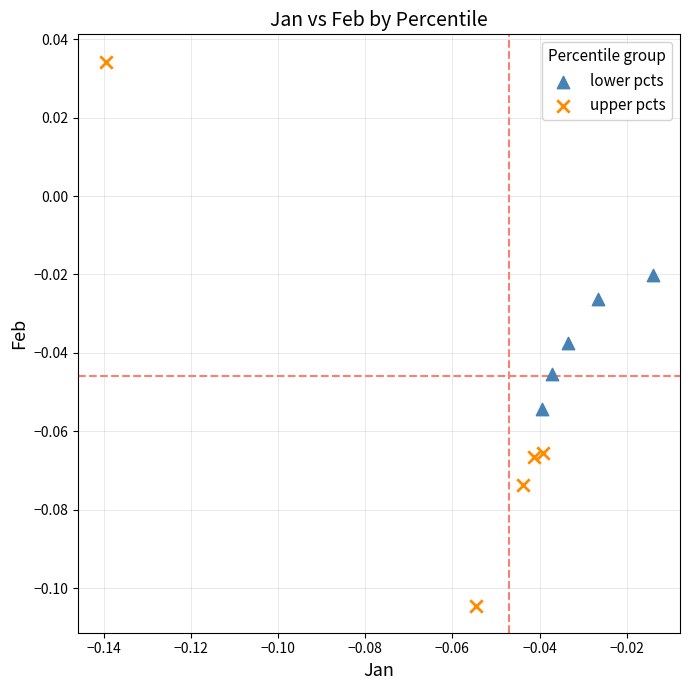

Which series contains the highest Y value?

upper pcts